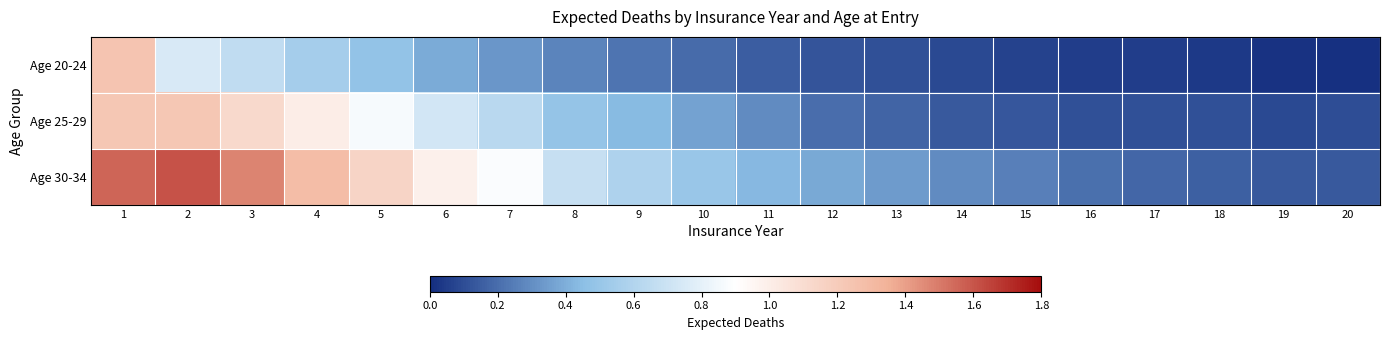

Which category has the lowest value across all series?

20